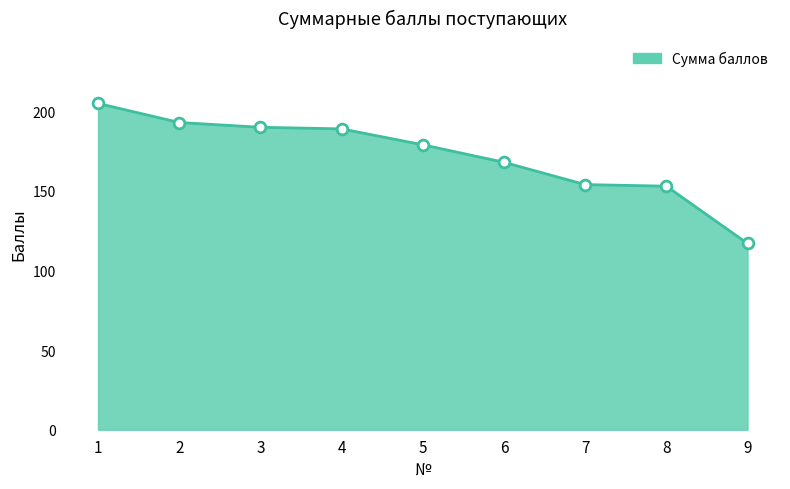

Approximately how many times larger is the value at 1 compared to 9?

1.8